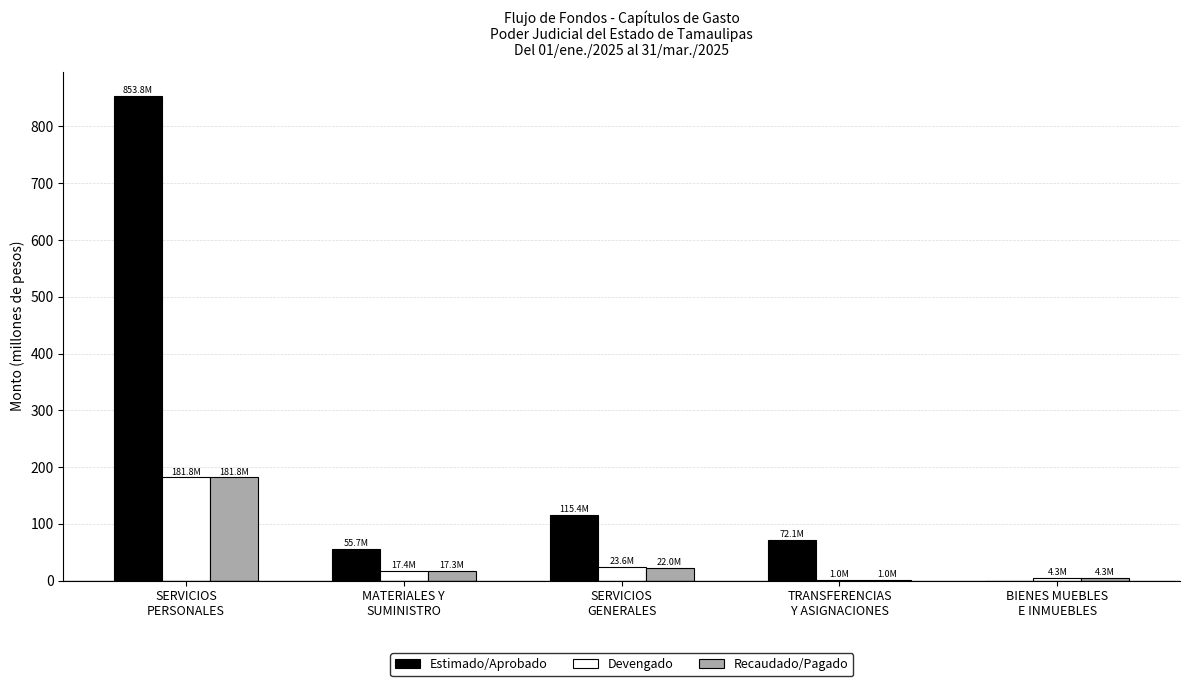

Is it true that Estimado/Aprobado equals 0.0 at BIENES MUEBLES
E INMUEBLES?

True